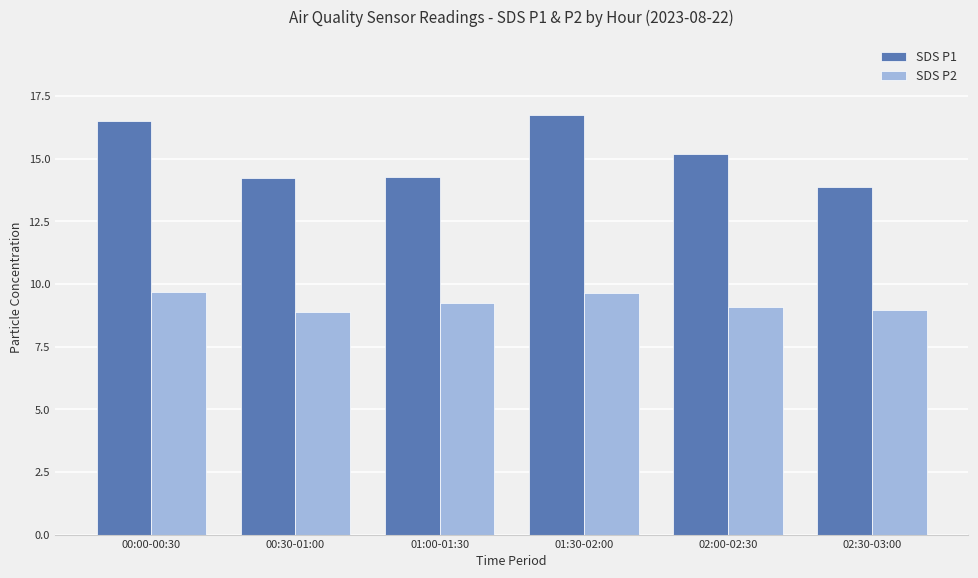

What is the value of the SDS P2 bar at the 3rd from the left?

9.2